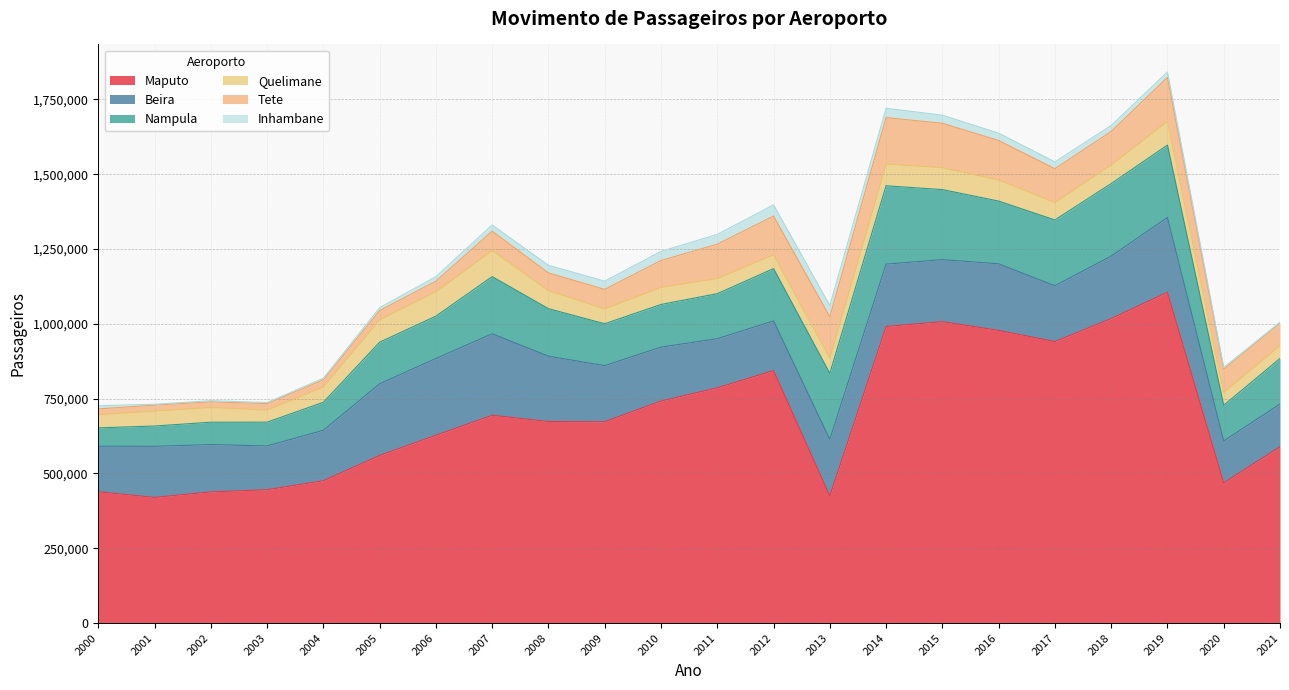

What is the total value across all series at 2020?

854102